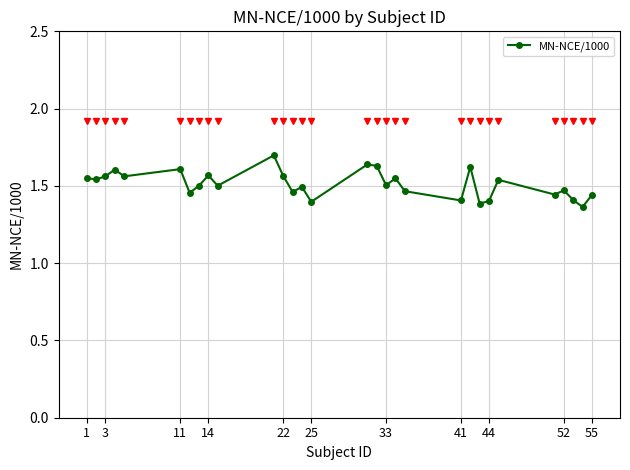

True or false: there are more than 0 points higher than both neighbors.

True